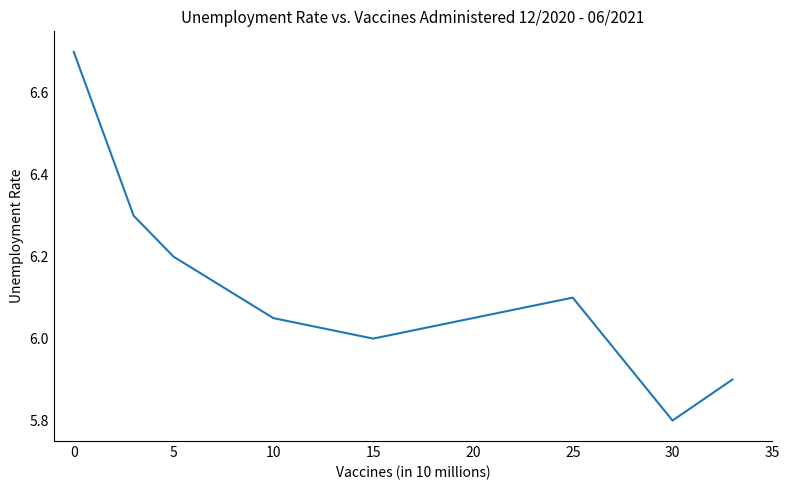

What is the greatest value displayed?

6.7